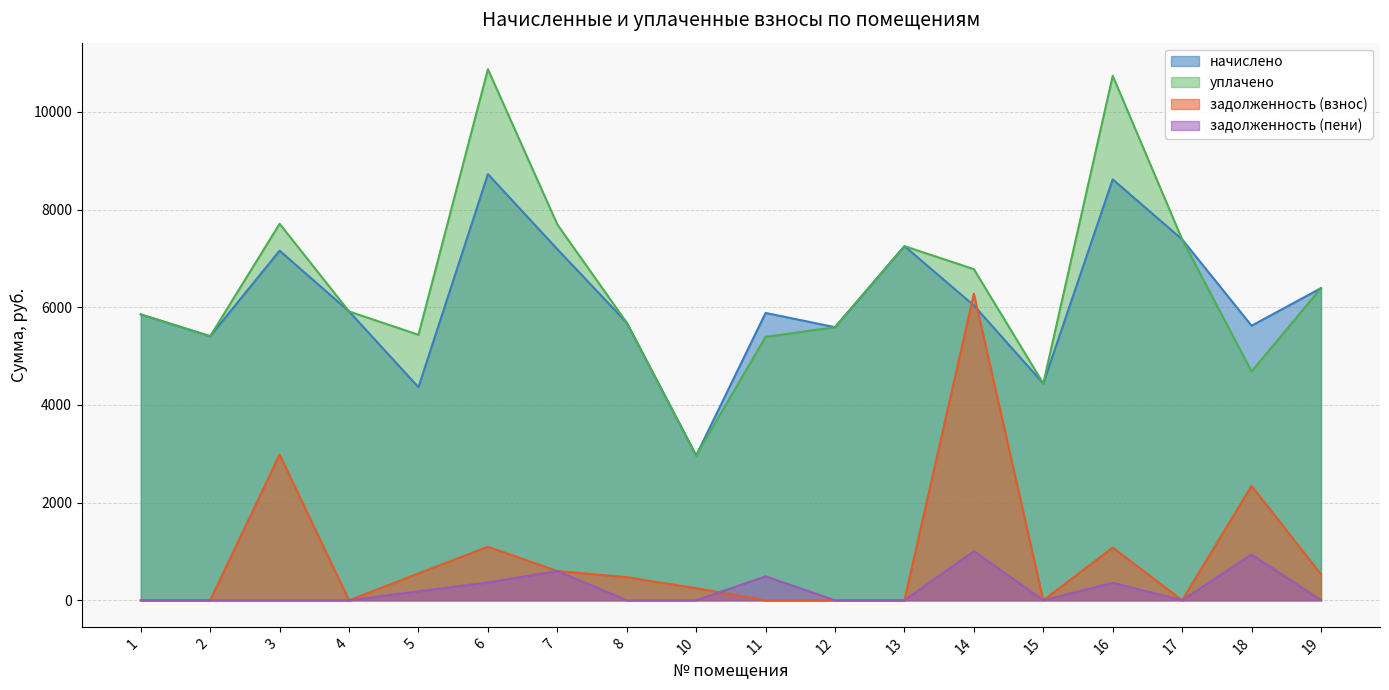

Where is the first local minimum for задолженность (пени)?

15